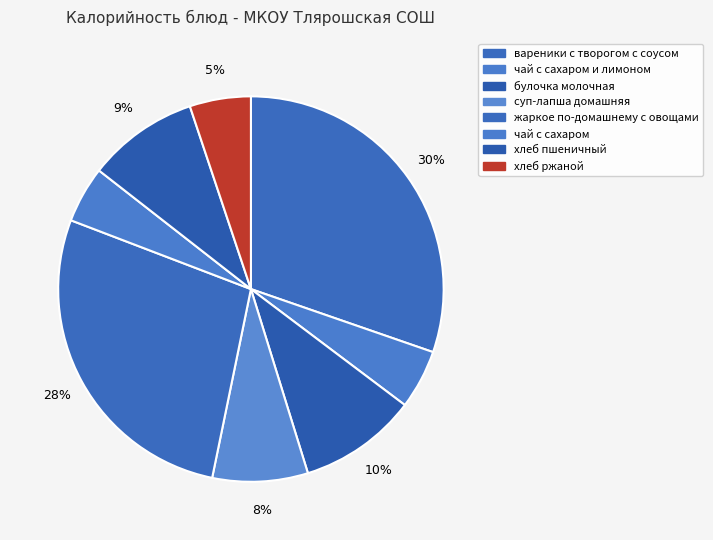

Does any single category account for the majority?

No